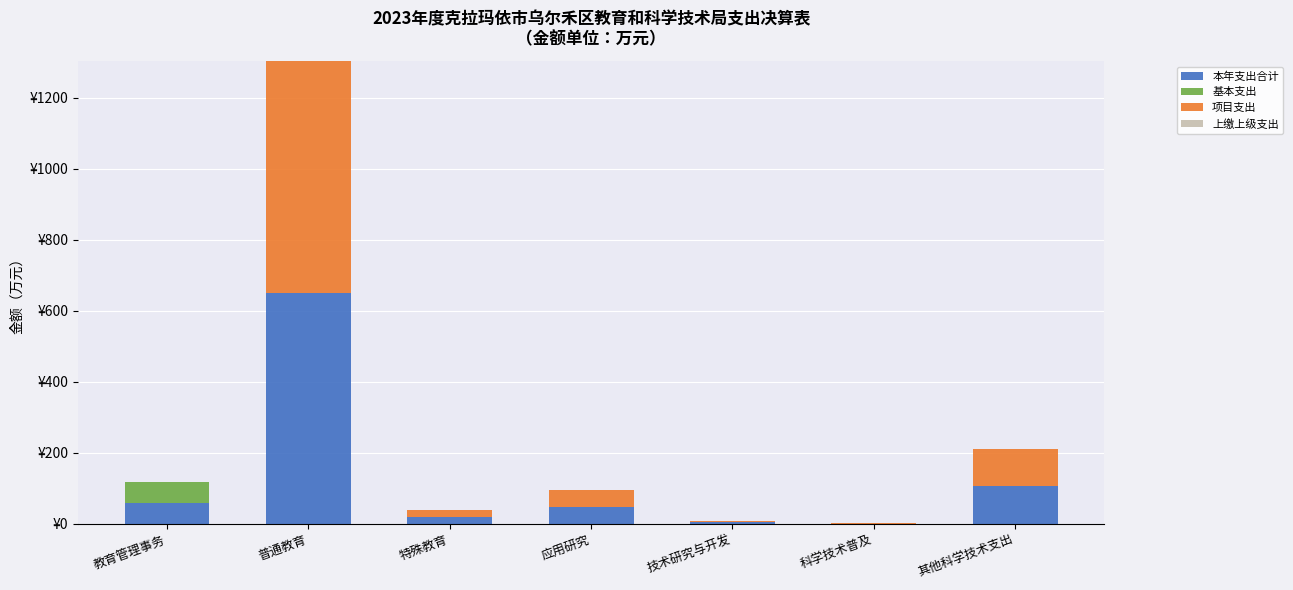

Are the bars horizontal?

No